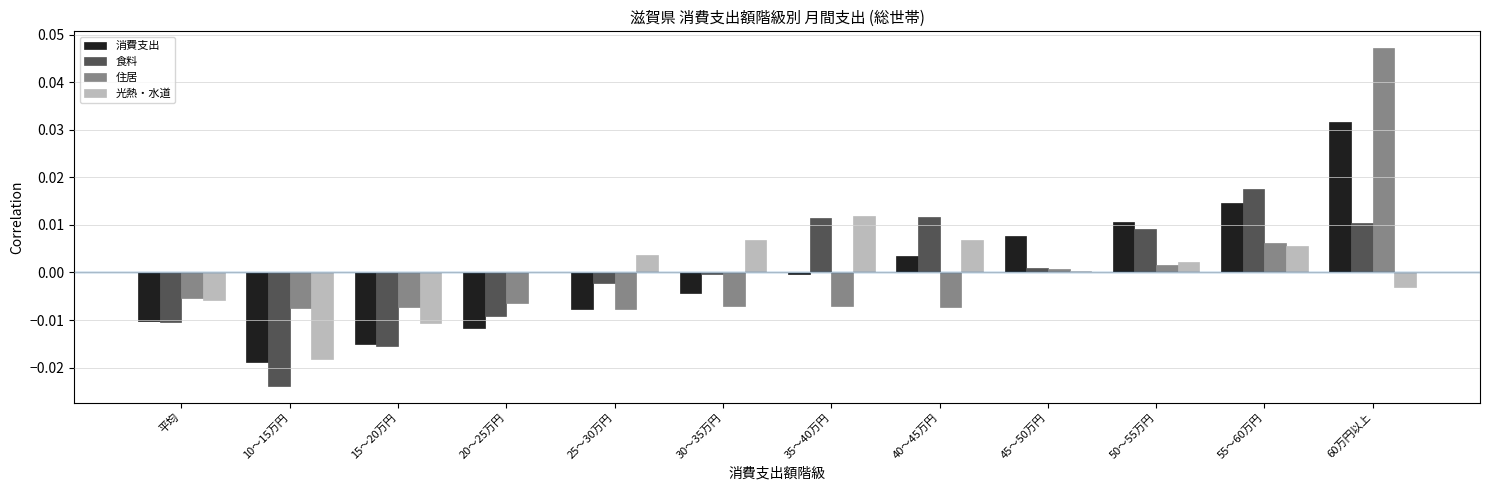

The value of 消費支出 at 45～50万円 is 0.0. True or false?

True